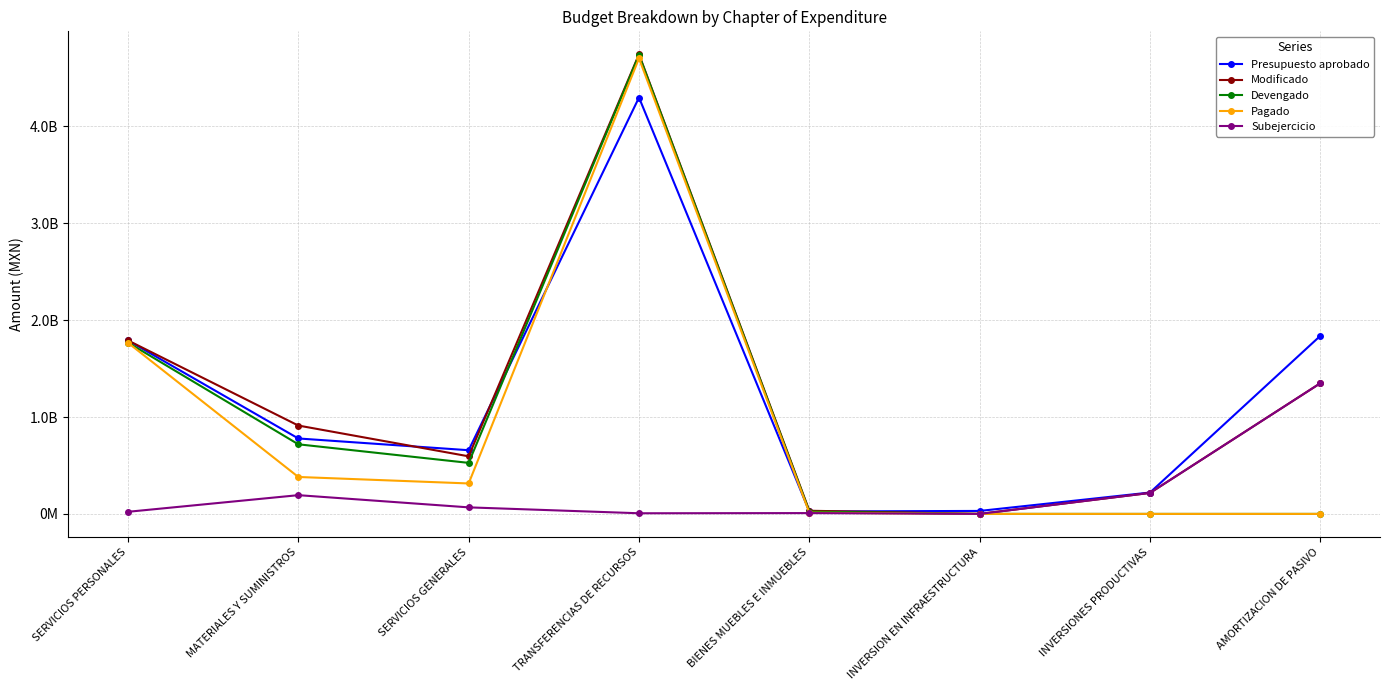

Where do Presupuesto aprobado and Devengado first cross each other?

SERVICIOS GENERALES and TRANSFERENCIAS DE RECURSOS